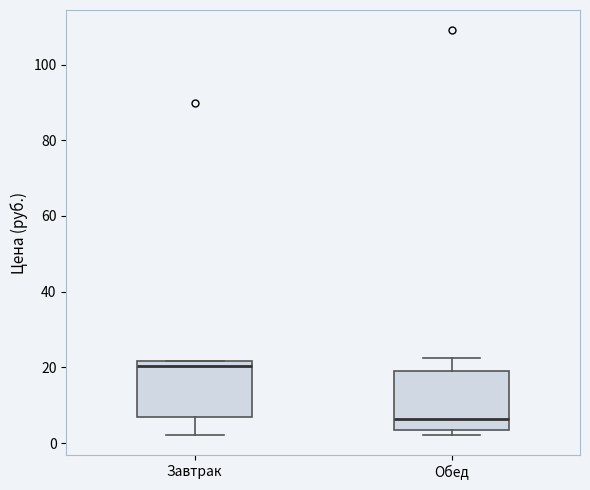

Reading left to right, read every box against the y-axis: the position of its median line, the range the box covers, and the ends of its whiskers. The values are not printed on the chart, so give them approximately, as read against the axis.

Завтрак: median 20, box 6 to 22, whiskers 2 to 22
Обед: median 6, box 4 to 20, whiskers 2 to 22